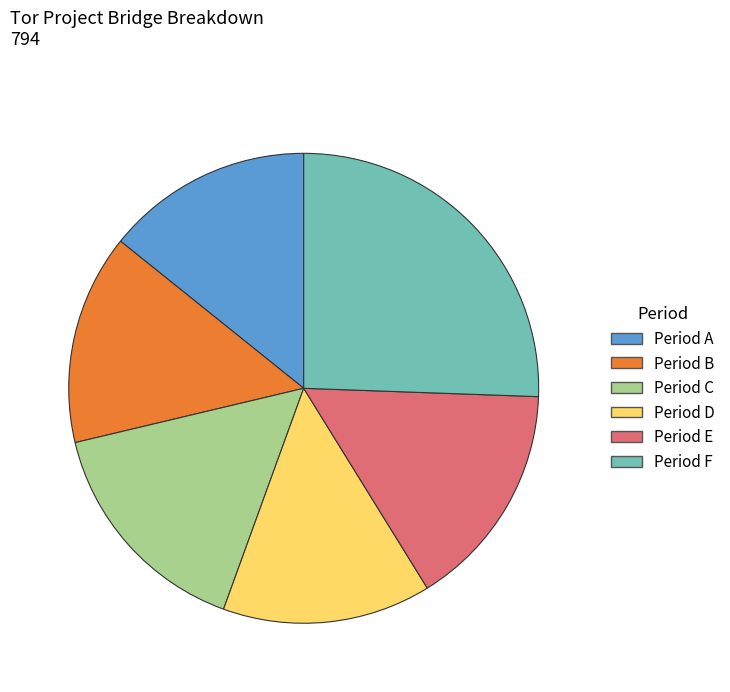

Is it true that Period A is 26% of the pie?

False